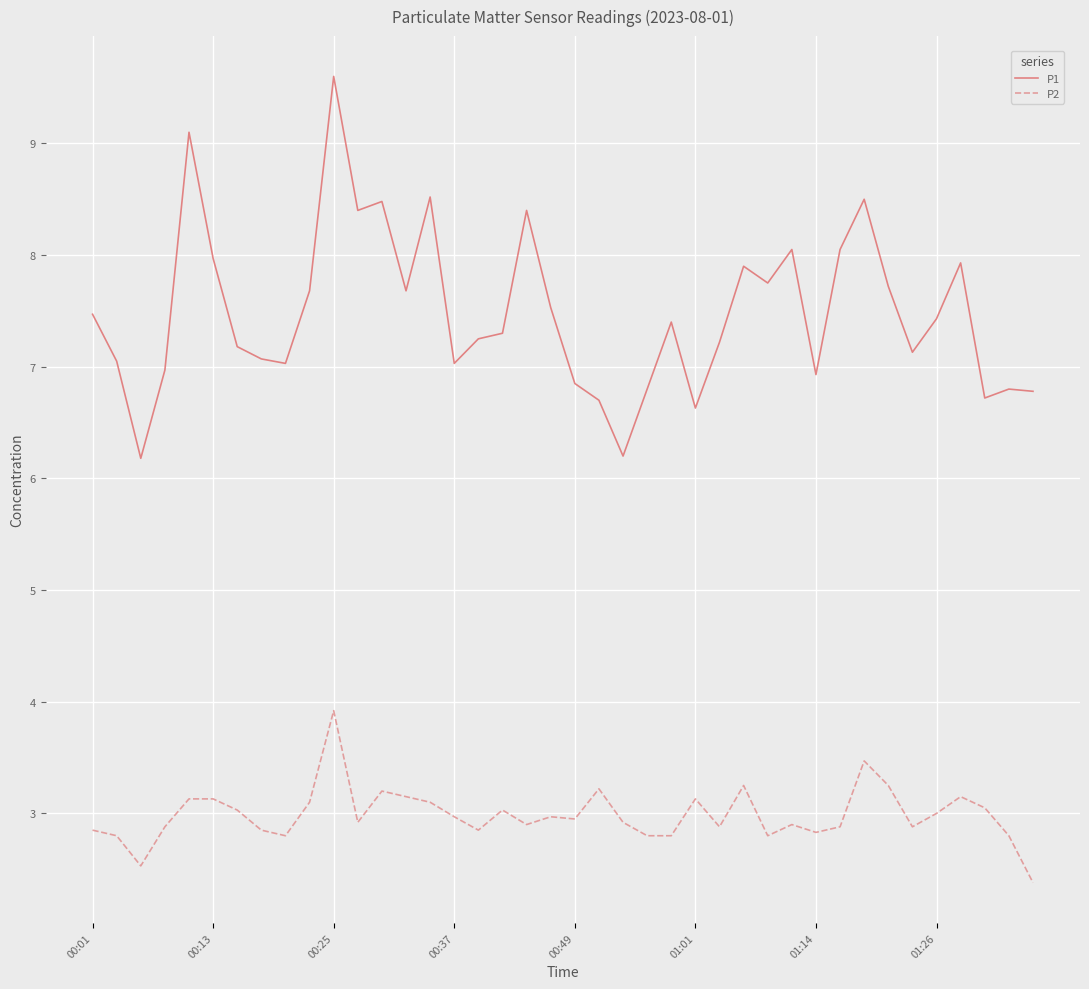

Which series has the widest spread of values?

P1